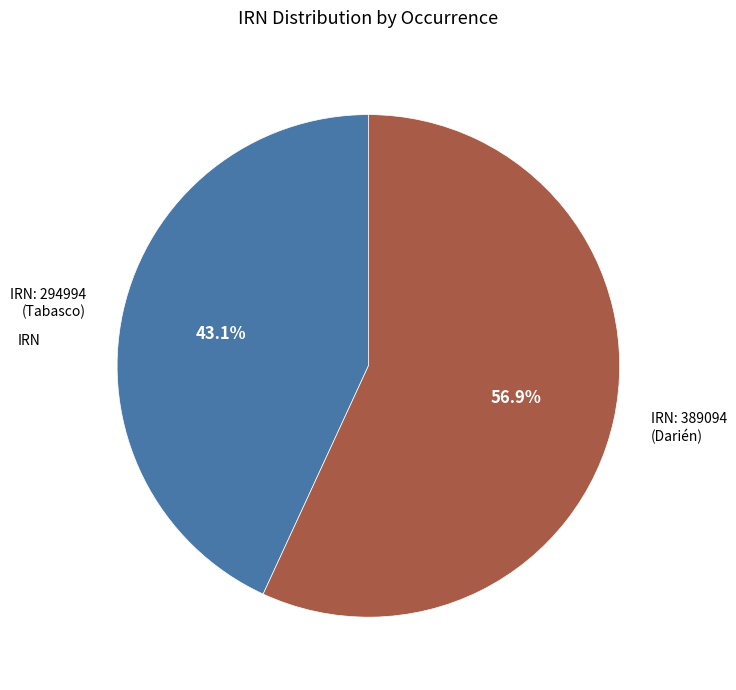

Combined, do IRN: 389094 (Darién) and IRN: 294994 (Tabasco) account for over 50%?

Yes